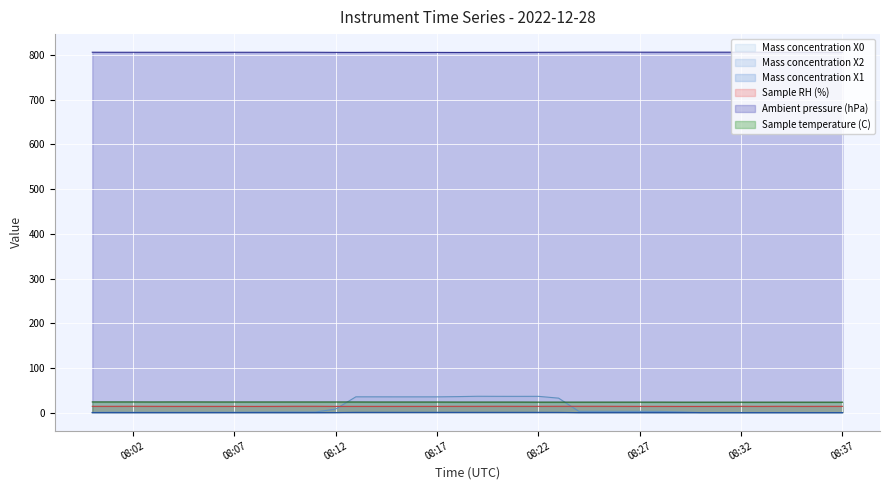

Reading left to right, what are all the values shown in this chart?

Mass concentration X0: 0.6	1.1	0.9	0.9	0.9	1.0	1.0	1.1	1.3	1.5	1.6	1.5	8.1	35.6	35.5	35.5	35.5	35.5	36.0	36.8	36.6	36.6	36.6	32.6	3.0	3.0	3.0	3.0	2.9	1.8	0.3	0.3	0.3	0.3	0.3	0.3	0.3	0.3
Mass concentration X2: 0.1	0.1	0.1	0.1	0.1	0.1	0.1	0.2	0.2	0.2	0.2	0.2	0.3	1.0	1.0	1.0	1.0	1.0	1.0	1.0	1.0	1.0	1.0	0.9	0.1	0.1	0.1	0.1	0.1	0.1	0.1	0.1	0.1	0.1	0.1	0.1	0.1	0.1
Mass concentration X1: 0.1	0.1	0.1	0.1	0.1	0.1	0.1	0.1	0.1	0.1	0.1	0.1	0.1	0.1	0.1	0.1	0.1	0.1	0.1	0.1	0.1	0.1	0.1	0.1	0.1	0.1	0.1	0.1	0.1	0.1	0.1	0.0	0.0	0.0	0.0	0.0	0.0	0.0
Sample RH (%): 14.3	14.3	14.4	14.3	14.2	14.2	14.2	14.2	14.1	14.2	14.4	14.4	14.2	14.2	14.2	14.2	14.2	14.2	14.3	14.3	14.4	14.3	14.3	14.4	14.4	14.4	14.3	14.2	14.2	14.1	14.1	14.2	14.3	14.2	14.4	14.2	14.3	14.3
Ambient pressure (hPa): 806.3	806.2	806.2	806.2	806.2	806.1	806.1	806.2	806.2	806.2	806.3	806.2	806.0	805.9	806.1	806.0	805.8	805.9	805.8	805.9	805.9	805.9	806.1	806.2	806.4	806.5	806.5	806.4	806.4	806.4	806.4	806.4	806.4	806.4	806.2	806.2	806.1	806.1
Sample temperature (C): 24.1	24.1	24.1	24.0	24.1	24.1	24.0	24.0	24.0	24.0	24.0	24.0	24.0	24.0	23.9	23.9	23.9	23.9	23.8	23.8	23.8	23.8	23.7	23.7	23.7	23.7	23.7	23.7	23.7	23.6	23.6	23.6	23.6	23.6	23.6	23.6	23.6	23.6